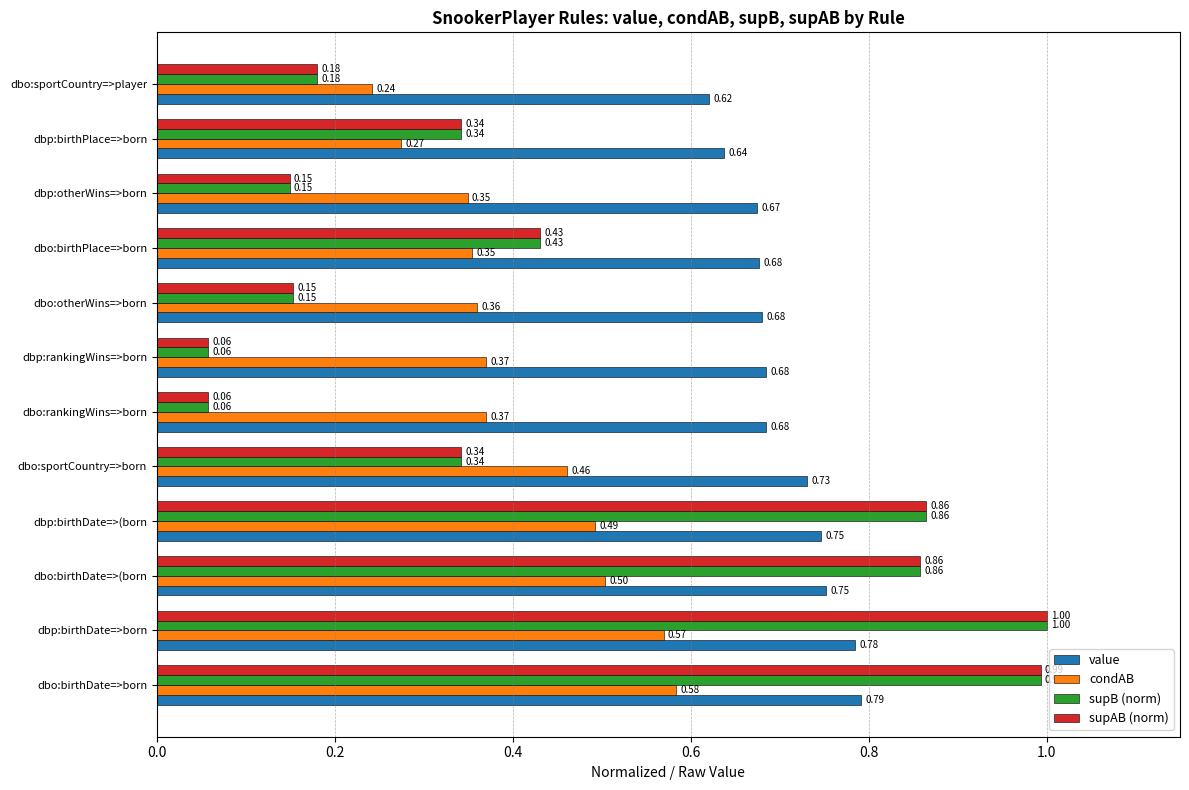

Which category has the lowest value in the condAB series?

dbo:sportCountry=>player